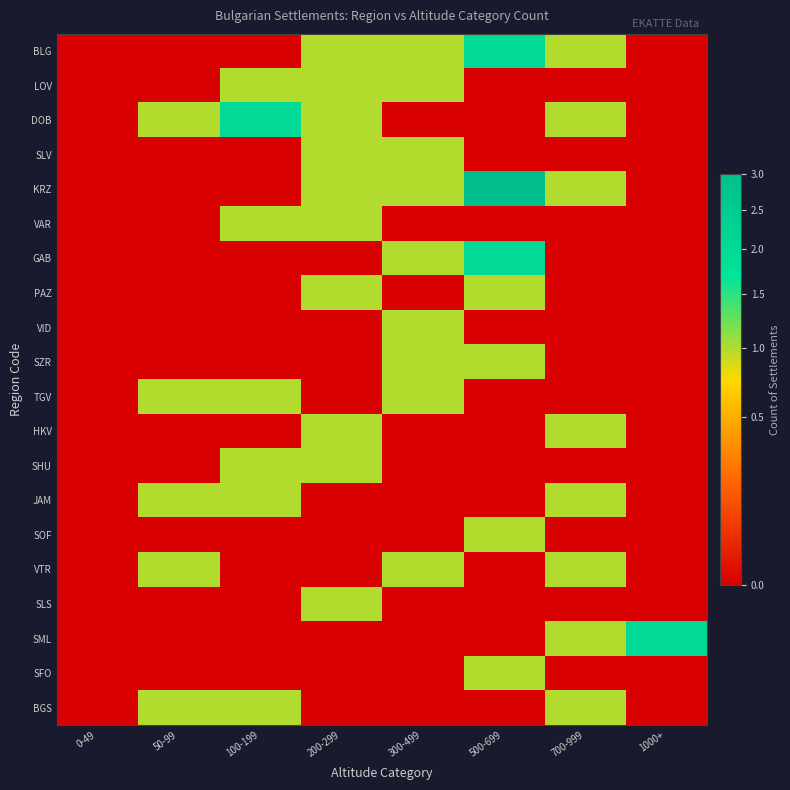

Rank the series by their maximum value, from lowest to highest.

LOV, SLV, VAR, PAZ, VID, SZR, TGV, HKV, SHU, JAM, SOF, VTR, SLS, SFO, BGS, BLG, DOB, GAB, SML, KRZ